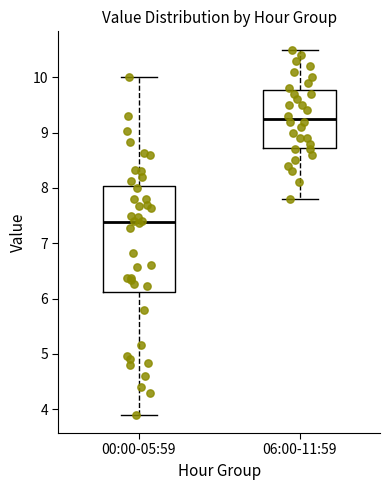

Which box is the tallest, from its lower edge to its upper edge?

00:00-05:59